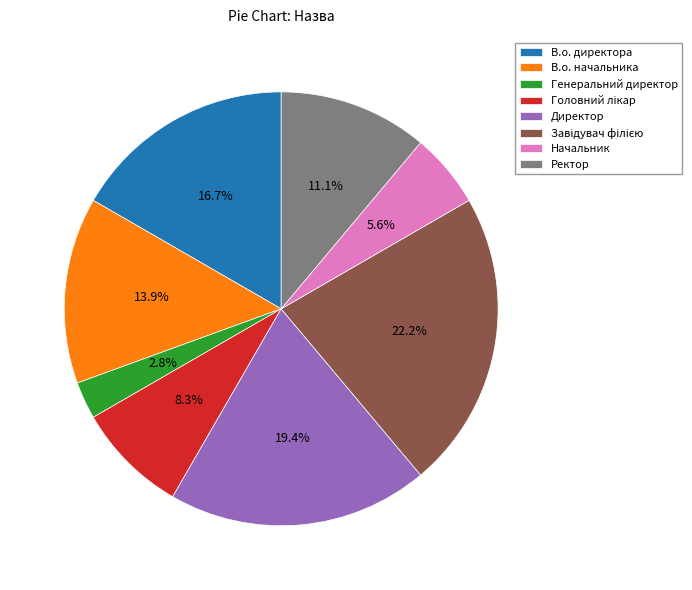

What is the ratio of the value at В.о. директора to the value at В.о. начальника?

1.2